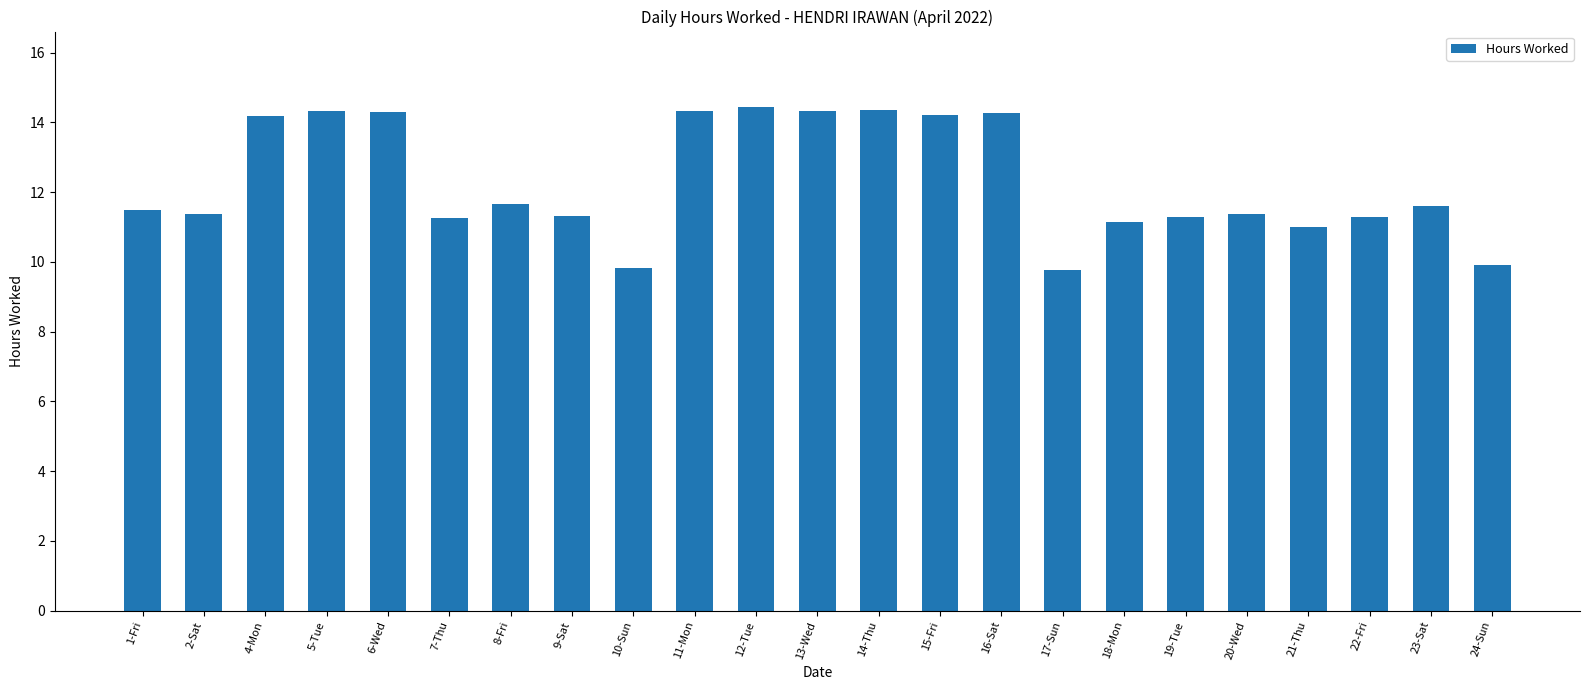

What is the value of the 11th bar from the left?

14.4